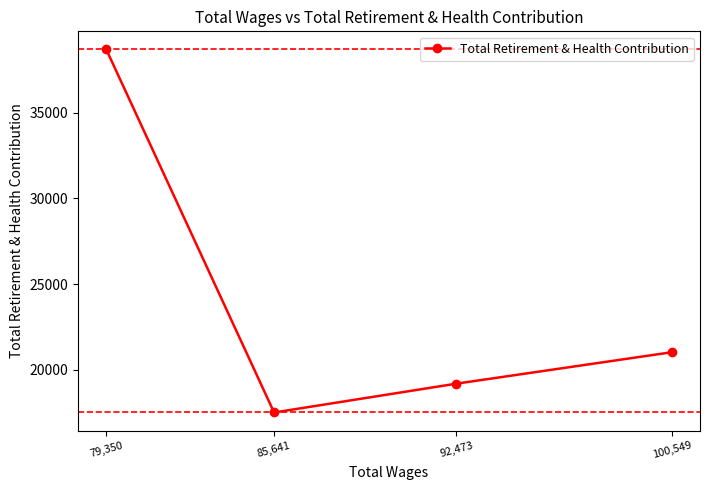

True or false: the data shows 23669 at 85,641.

False